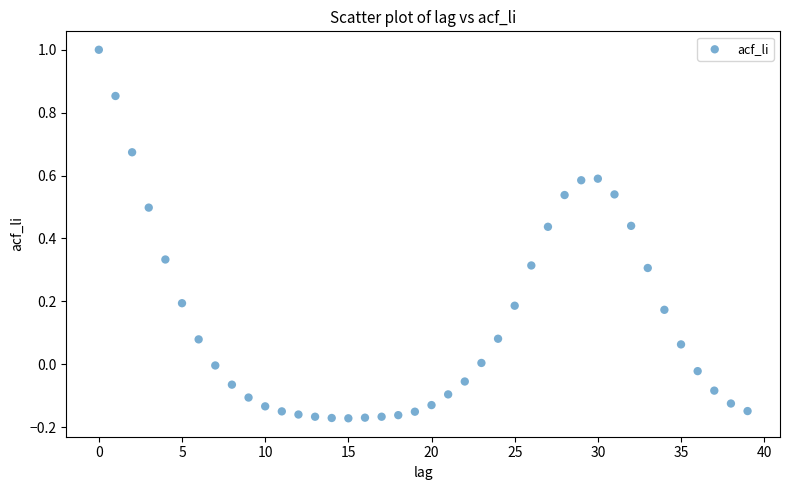

What is the range of Y values (max minus min)?

1.2